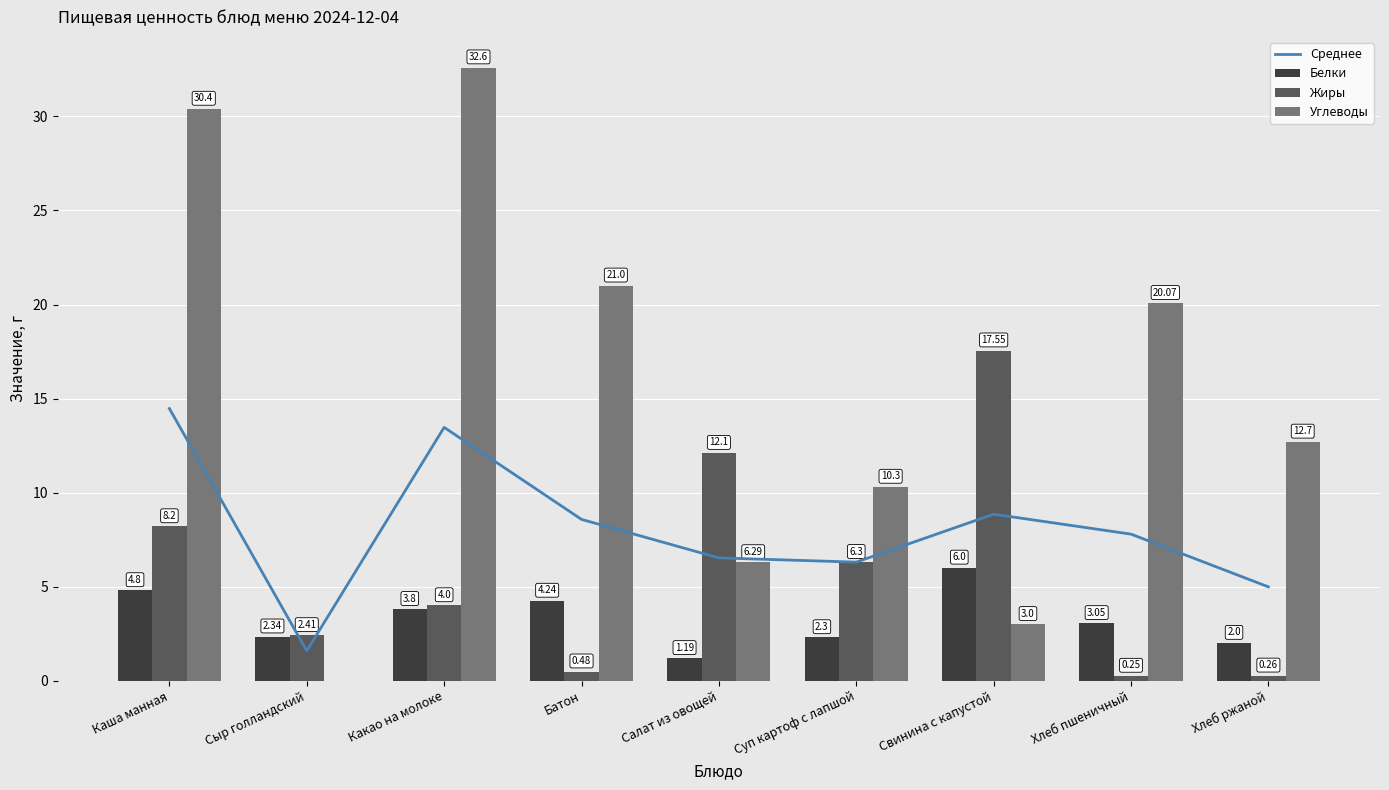

What is the sum of the Среднее values at Суп картоф с лапшой and Салат из овощей?

12.8